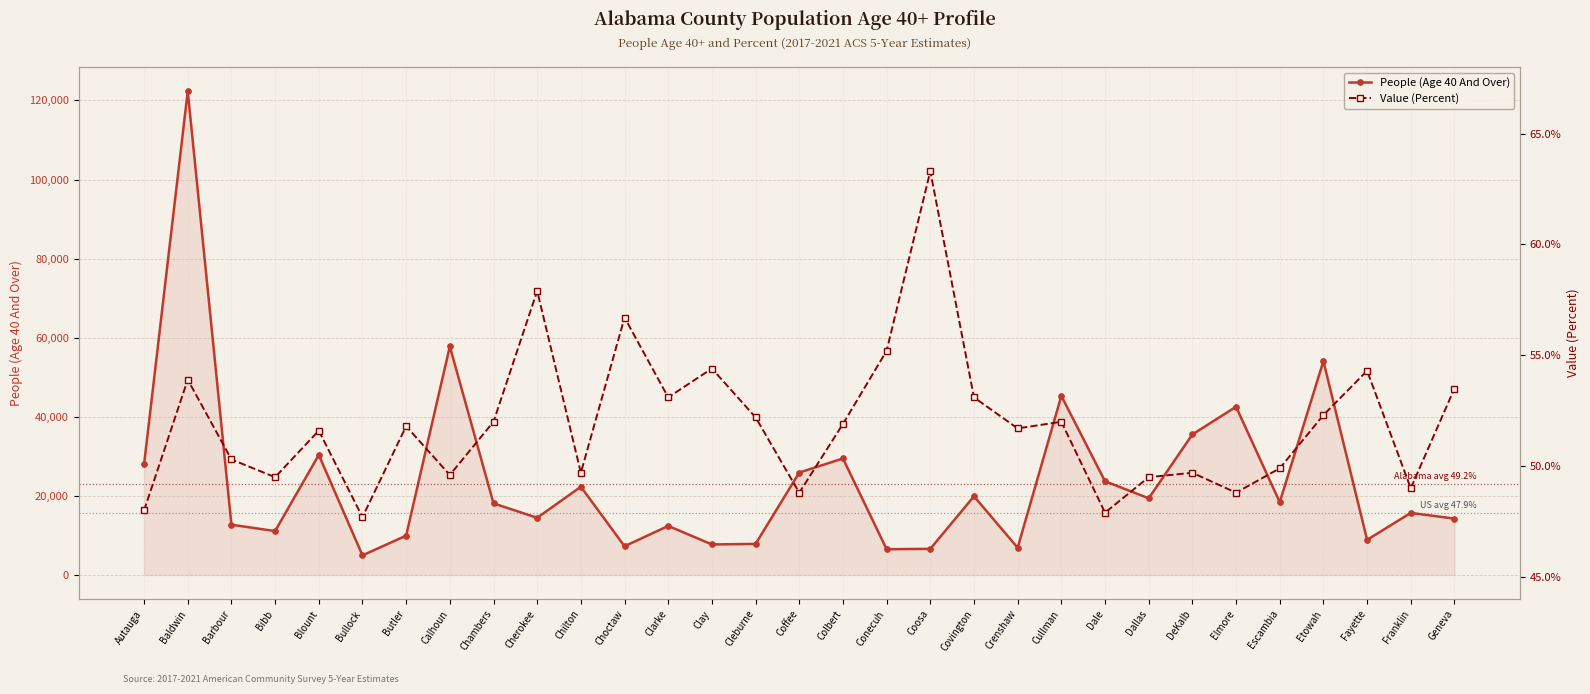

At which category does the chart reach its peak across all series?

Baldwin